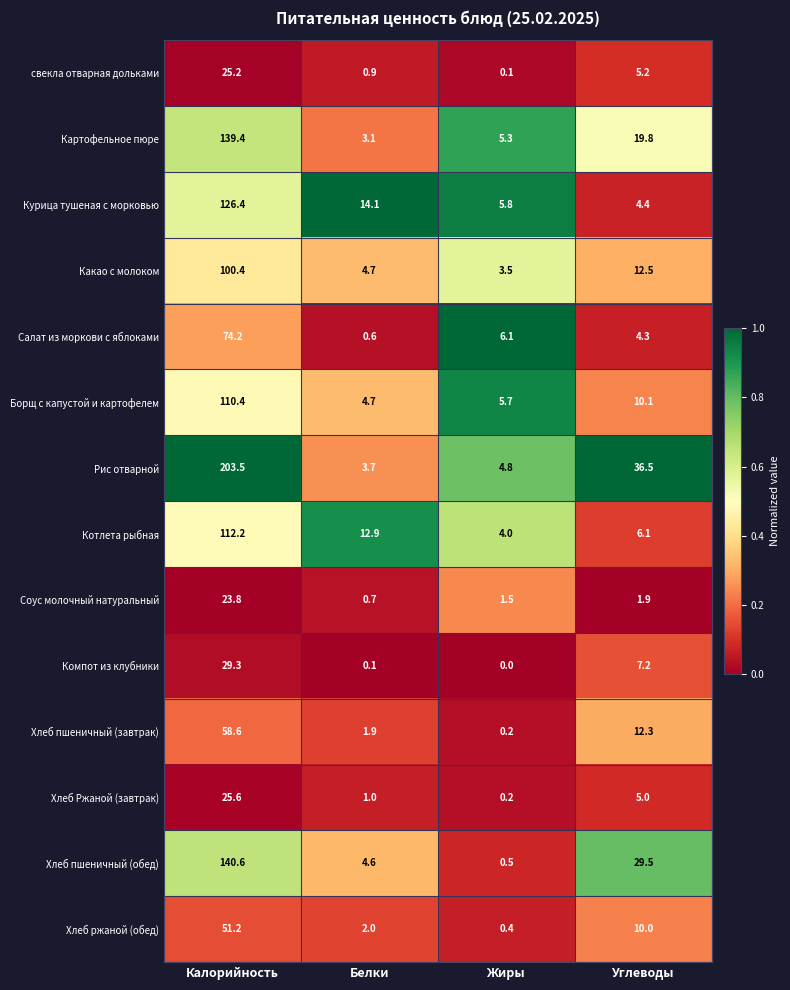

What is the difference between the highest and lowest values at Калорийность?

179.7